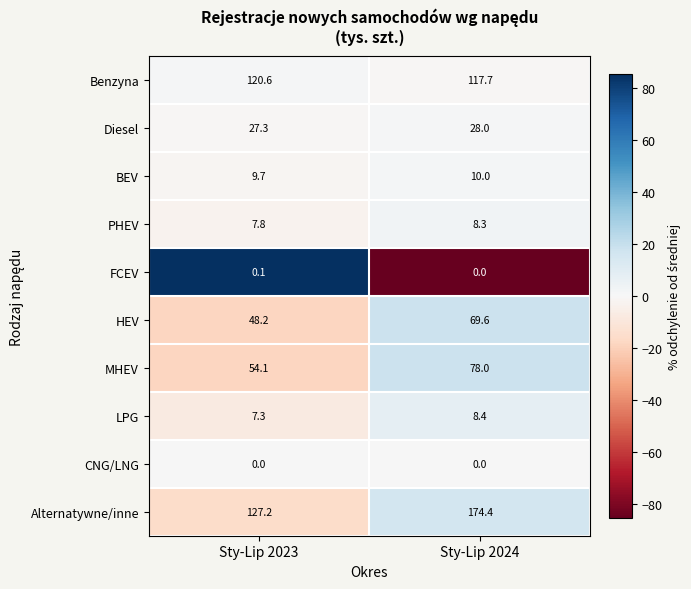

Which series has the largest range (max minus min)?

Alternatywne/inne